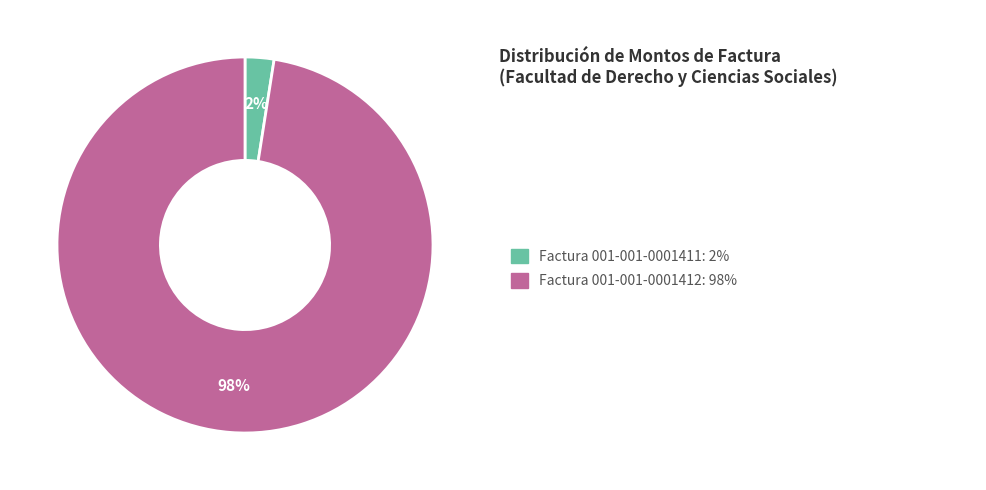

Is there any slice that represents more than half of the pie?

Yes